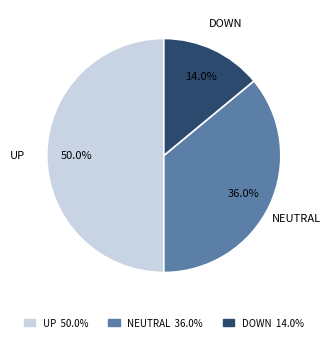

What percentage is NOT represented by DOWN?

86.0%